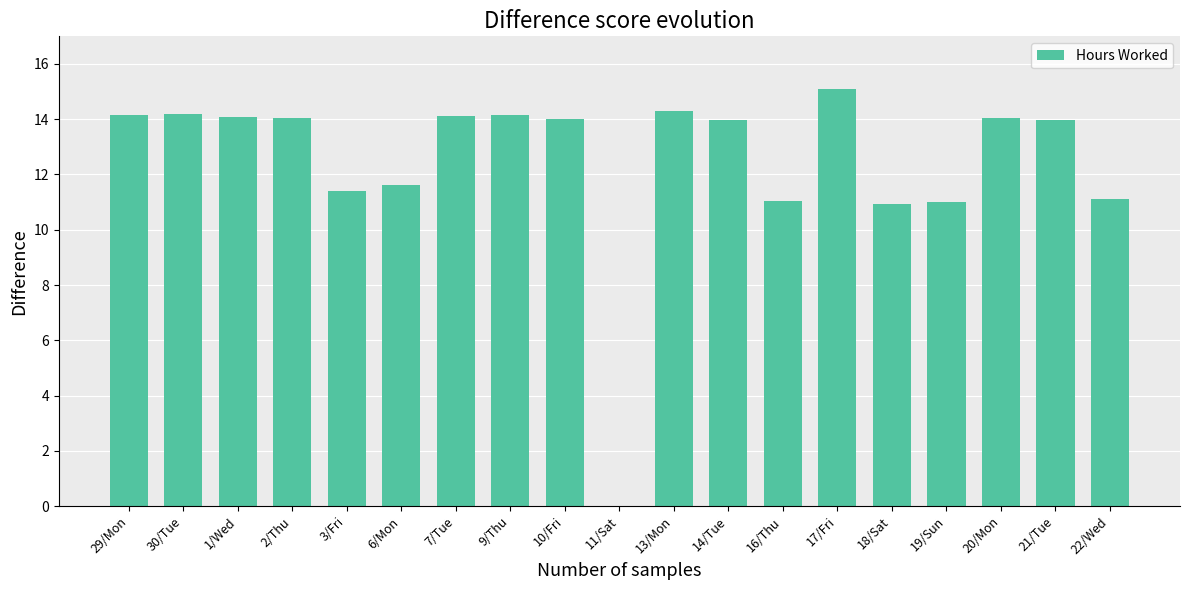

What is the change in value from 10/Fri to 13/Mon?

+0.3